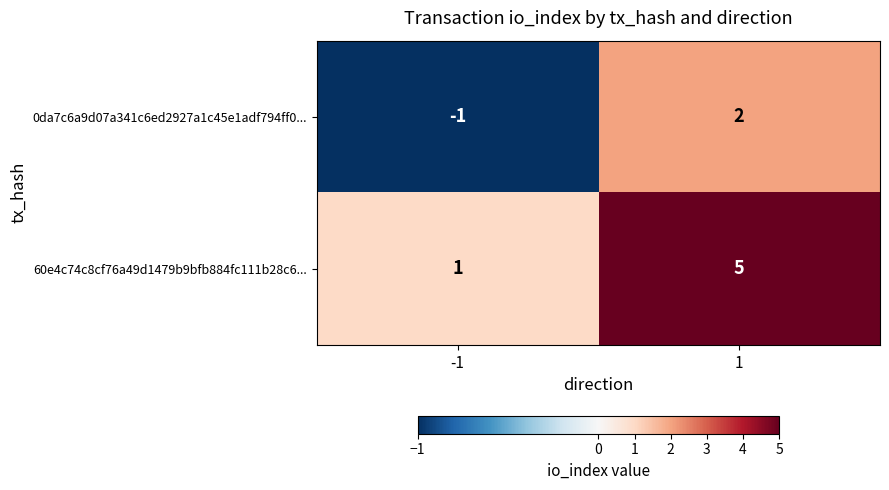

What is the maximum value shown in the chart?

5